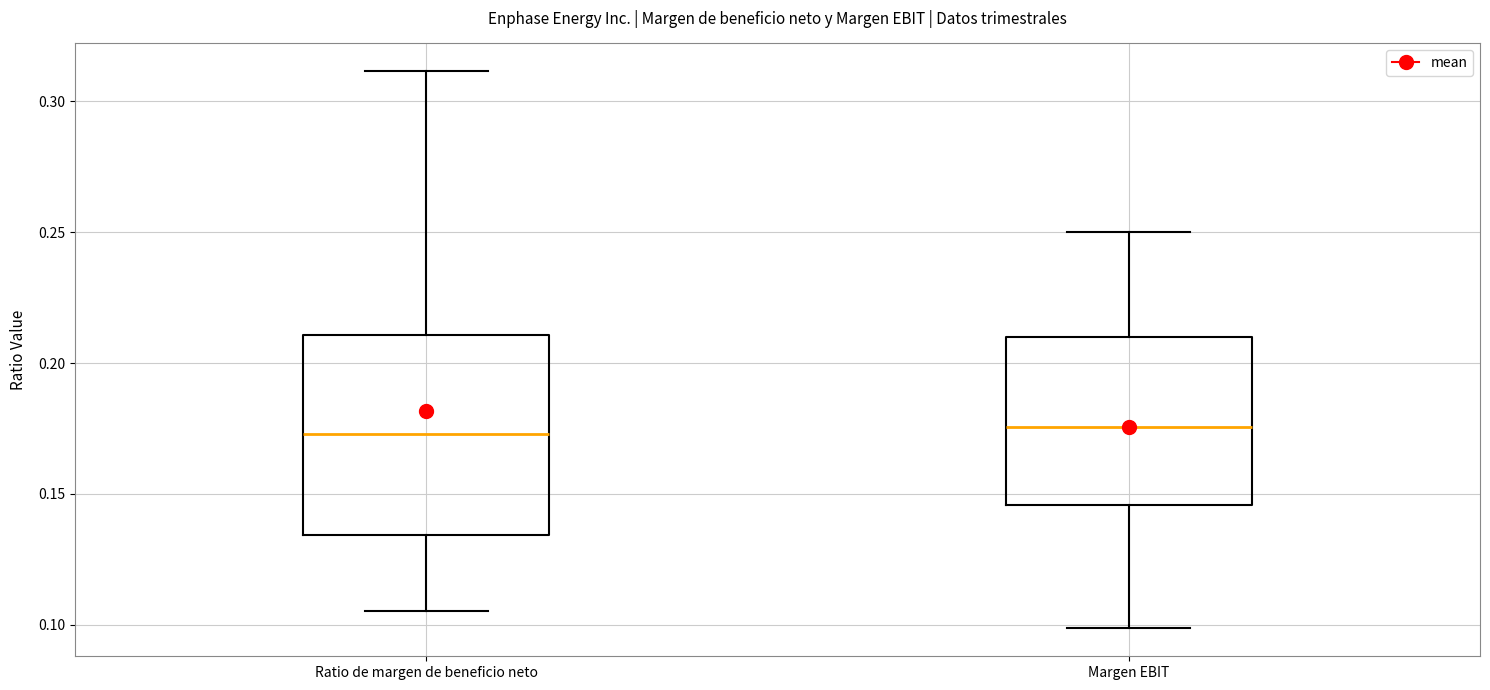

Reading left to right, transcribe this box plot: for each box, give where its median line is, the range the box spans, and where its two whiskers end, as read against the y-axis. The values are not printed on the chart, so give them approximately, as read against the axis.

Ratio de margen de beneficio neto: median 0.175, box 0.135 to 0.210, whiskers 0.105 to 0.310
Margen EBIT: median 0.175, box 0.145 to 0.210, whiskers 0.100 to 0.250